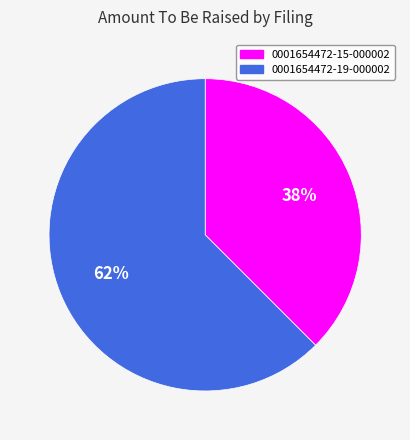

Do 0001654472-15-000002 and 0001654472-19-000002 together represent more than half of the pie?

Yes